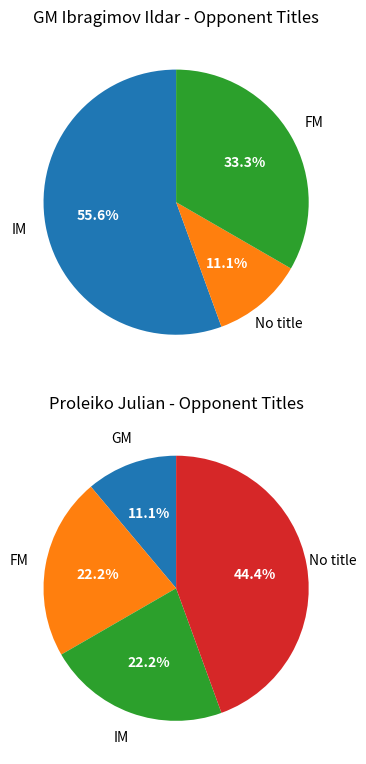

Which series changed the most between 5 and 7?

GM Ibragimov Ildar